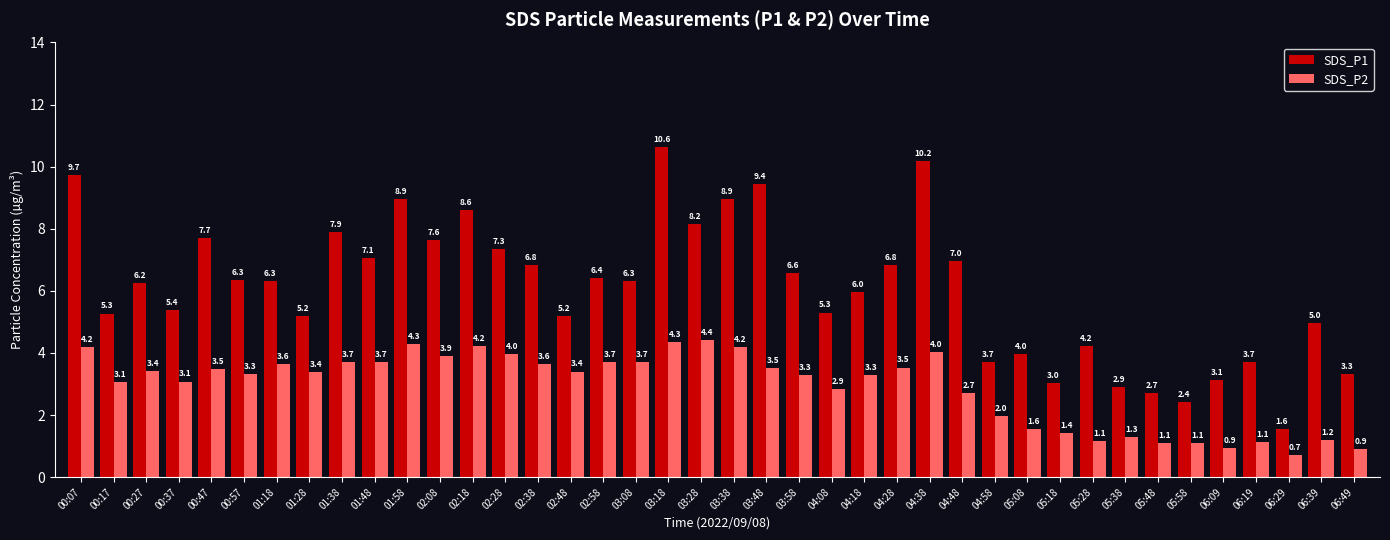

How many bars are there in each group?

2